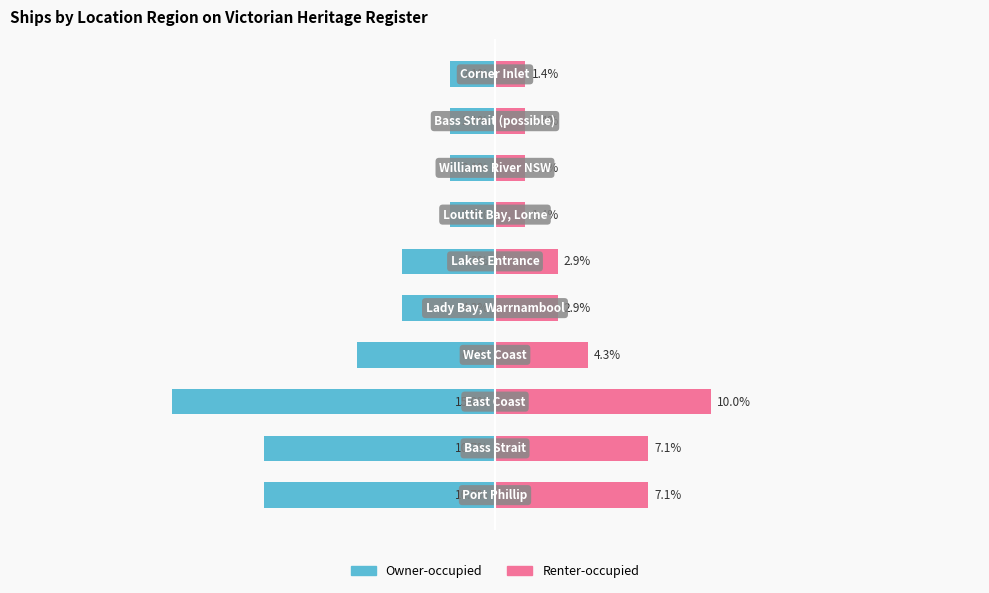

The Owner-occupied series shows -10.7 at 1. True or false?

True